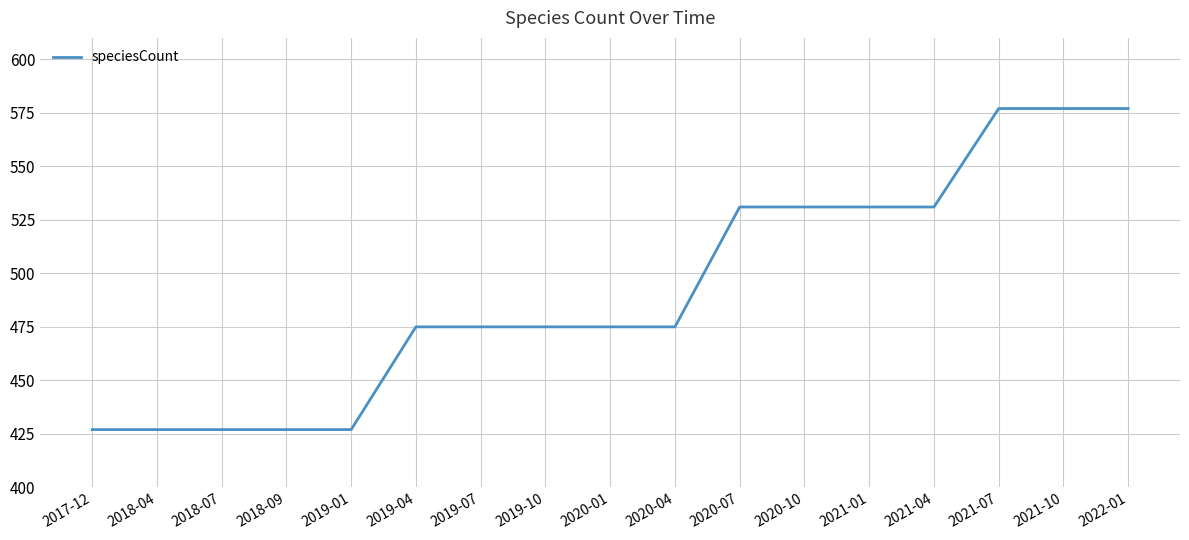

Reading right to left, what are all the values shown in this chart?

577	577	577	531	531	531	531	475	475	475	475	475	427	427	427	427	427